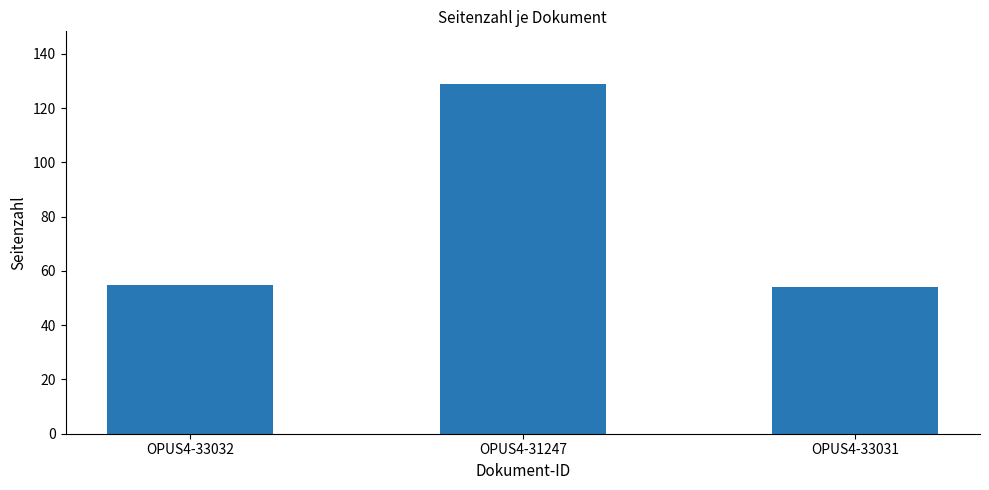

What is the difference between the values at OPUS4-31247 and OPUS4-33031?

75